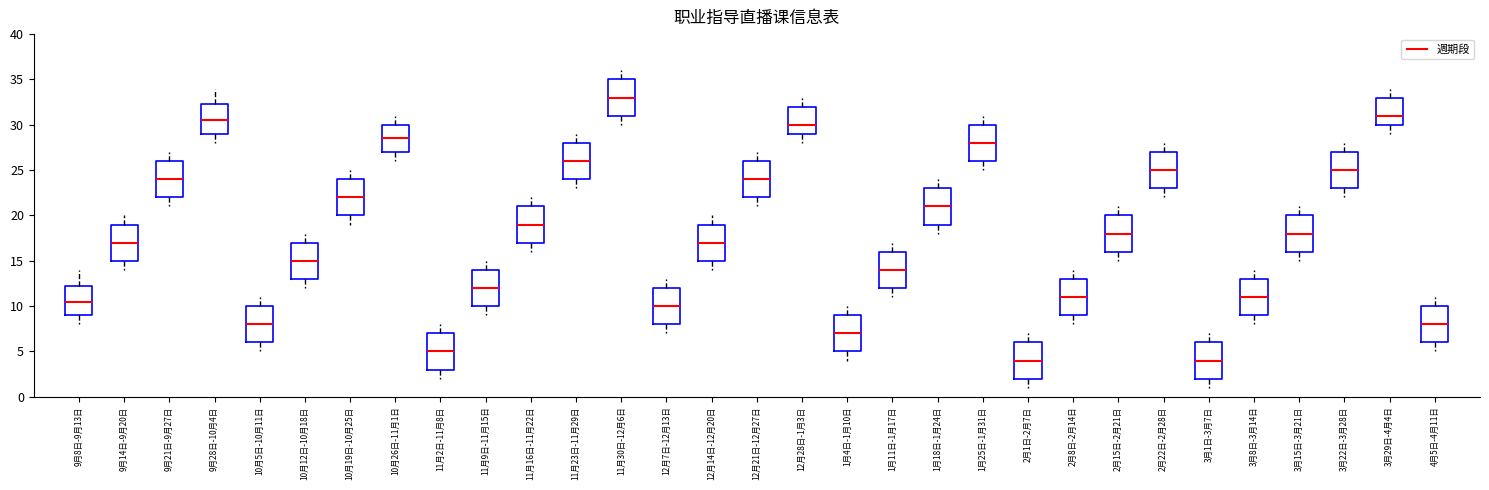

Which box's median line is the highest?

11月30日-12月6日